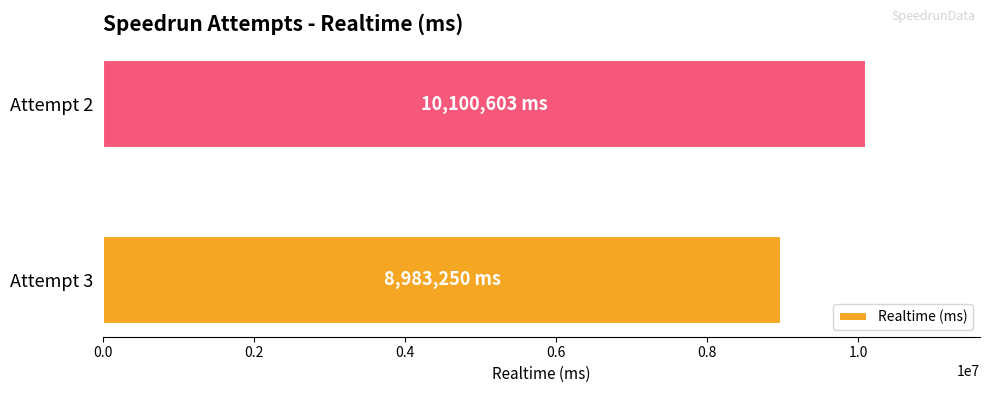

What is the difference between the maximum and minimum values?

1117353